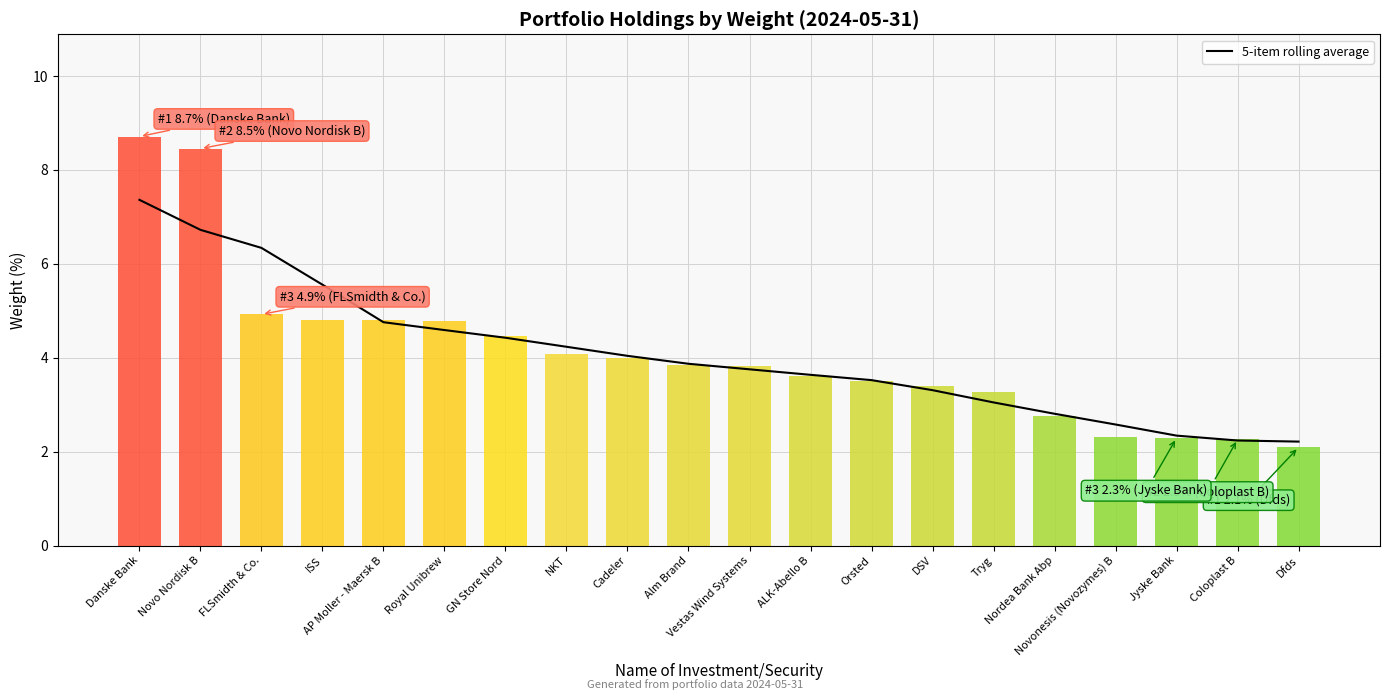

How many values are below 3?

5